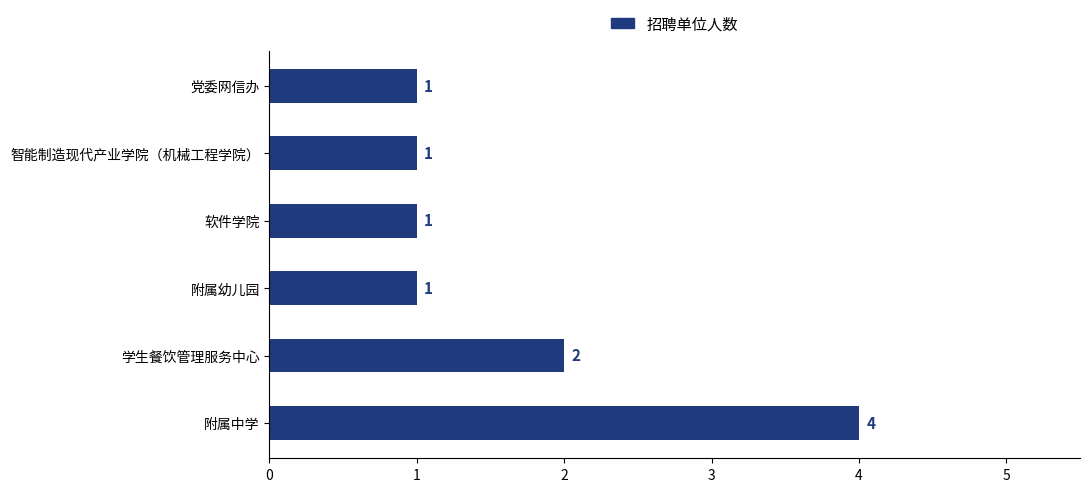

Reading top to bottom, transcribe all the data shown in this chart.

1	1	1	1	2	4